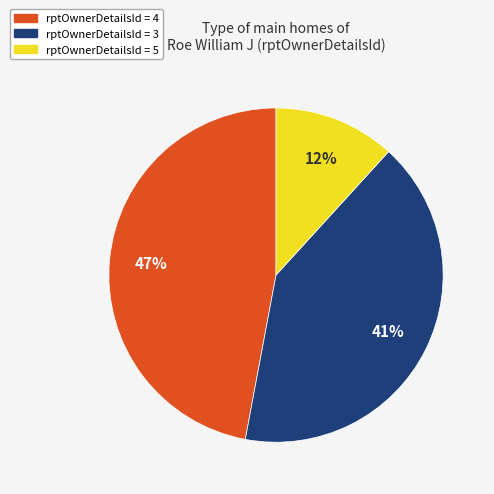

Is the sum of rptOwnerDetailsId = 5 and rptOwnerDetailsId = 3 greater than half?

Yes